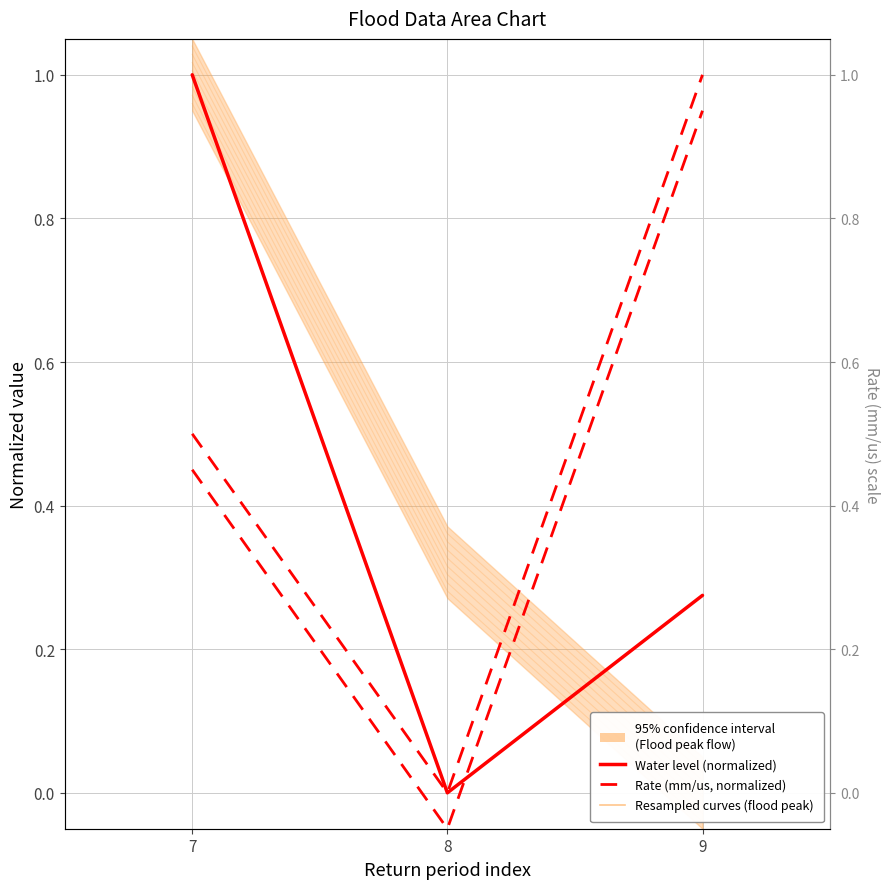

Between 7 and 9, which series saw the biggest shift?

Water level (normalized)